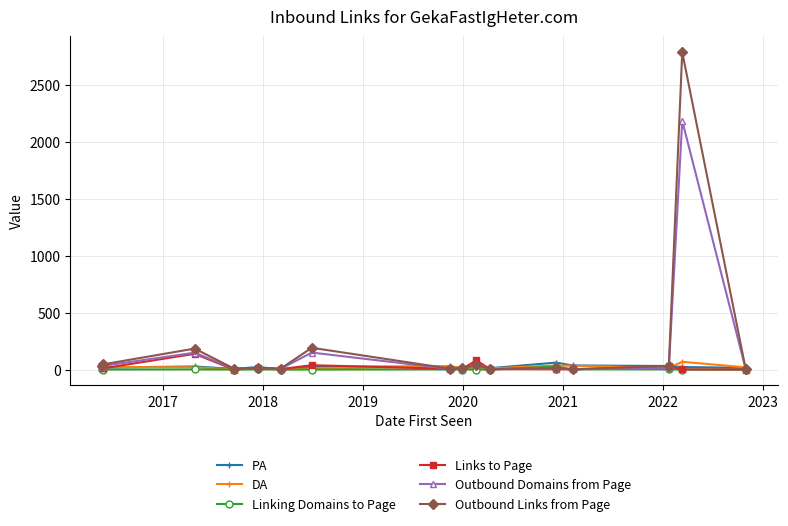

What is the highest value of the DA series?

68